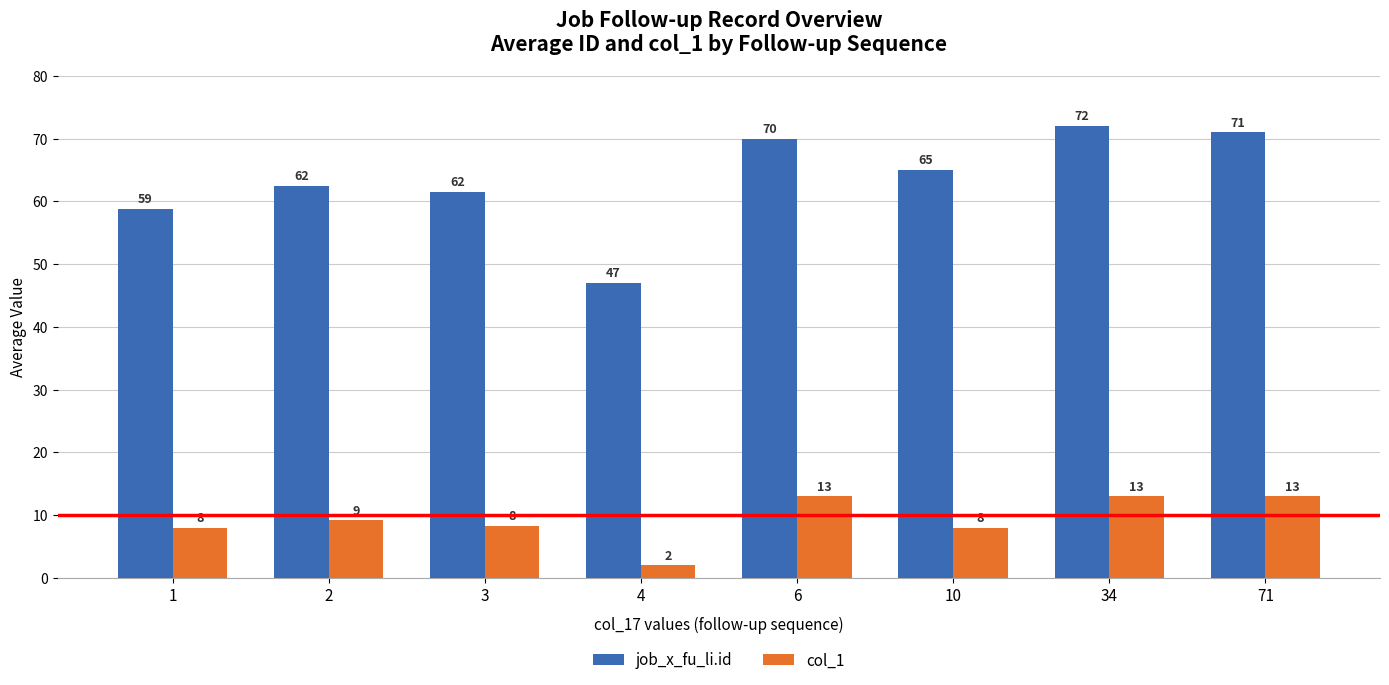

The value of job_x_fu_li.id at 1 is 58.8. True or false?

True